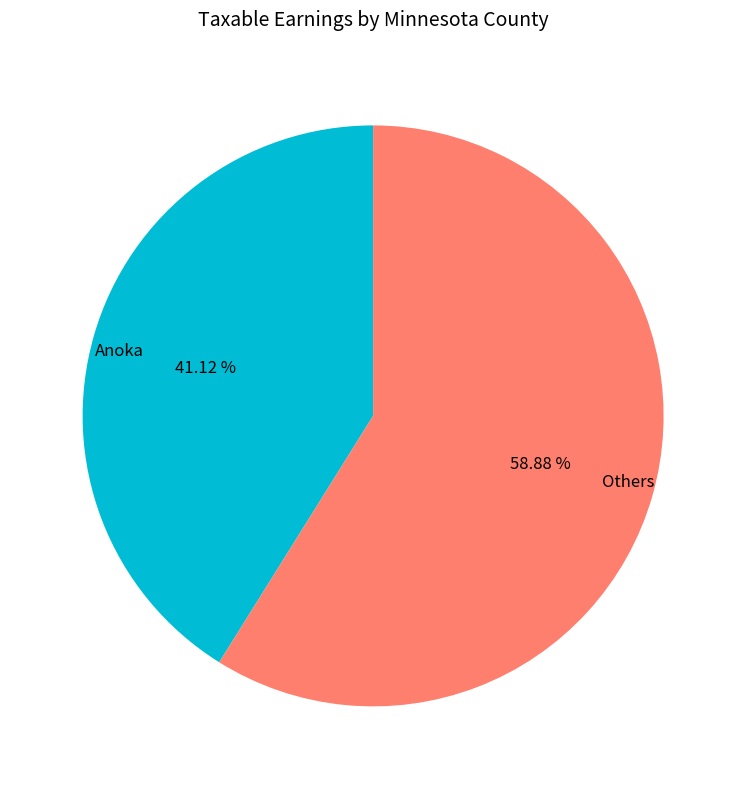

What is the ratio of the value at Others to the value at Anoka?

1.4